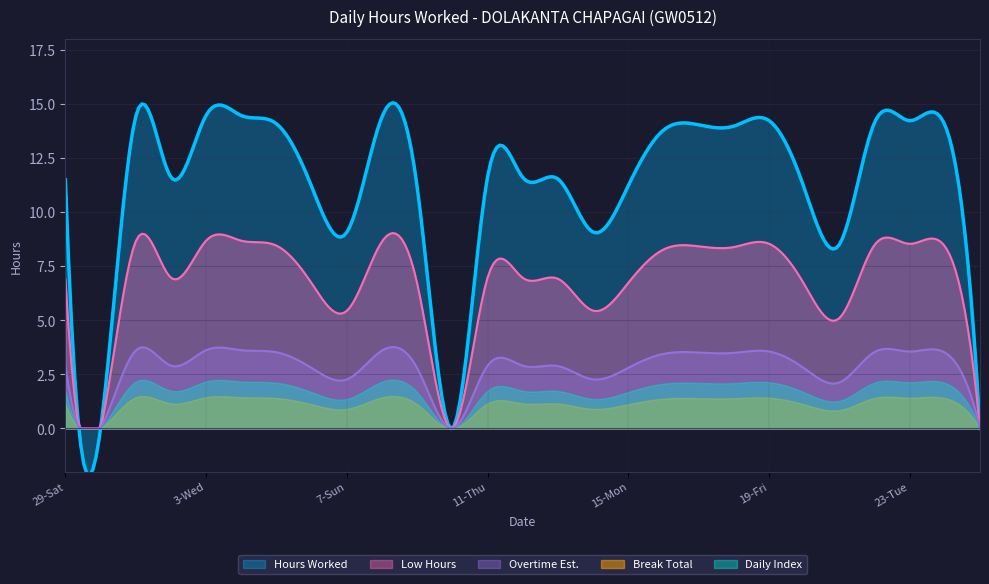

The value of Low Hours at 23-Tue is 22.8. True or false?

False